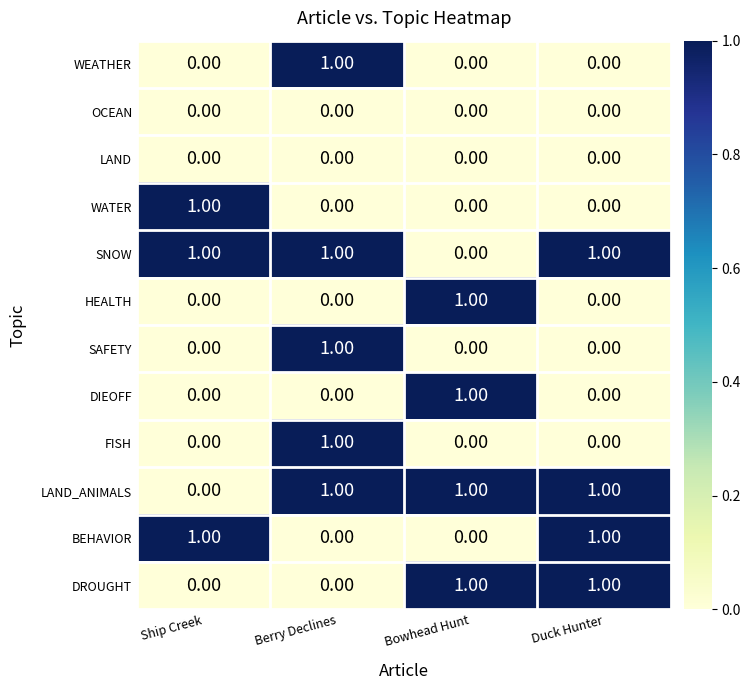

What is the total value across all series at Duck Hunter?

4